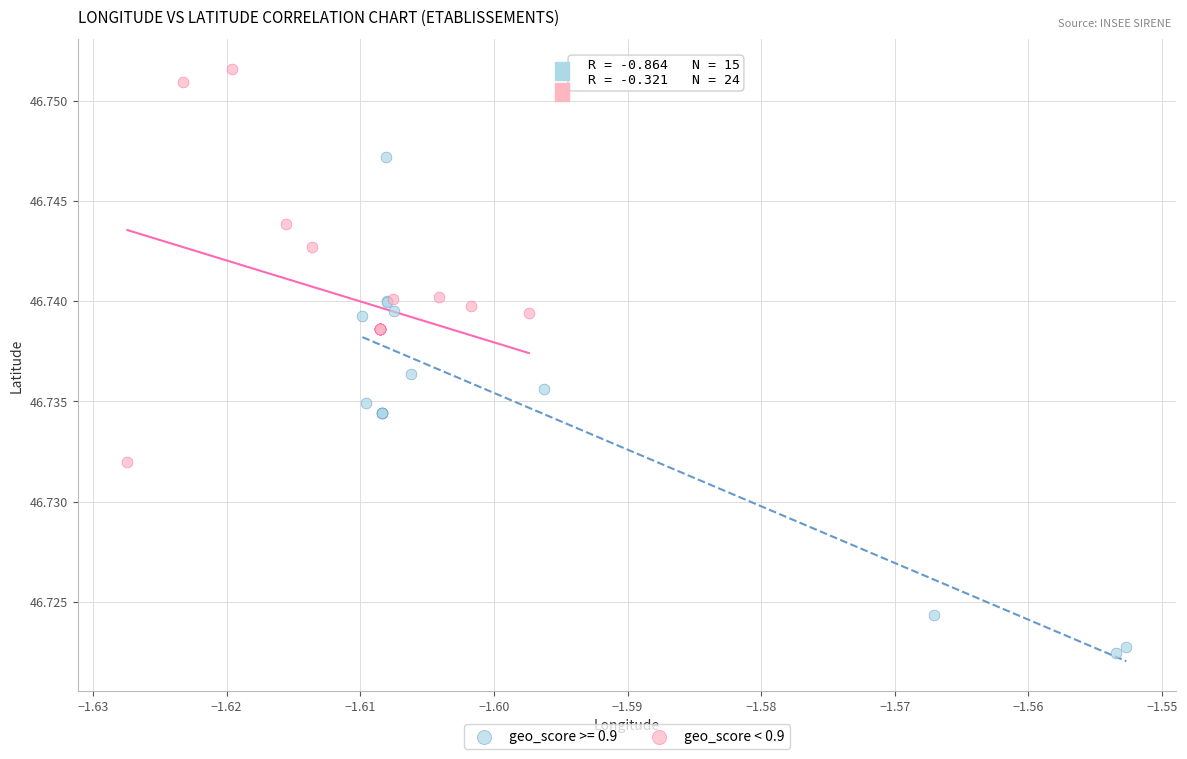

Which series contains the highest Y value?

geo_score < 0.9